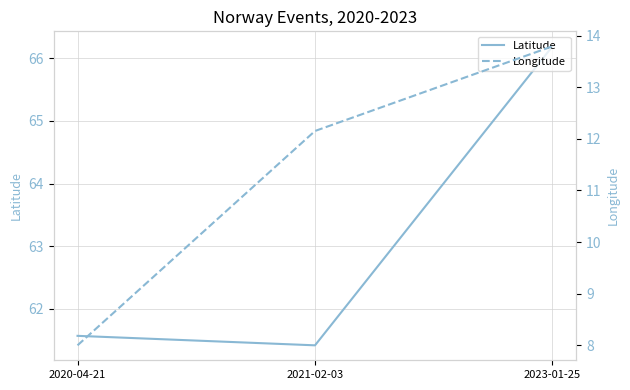

List the labels in order of Longitude value, smallest first.

2020-04-21, 2021-02-03, 2023-01-25